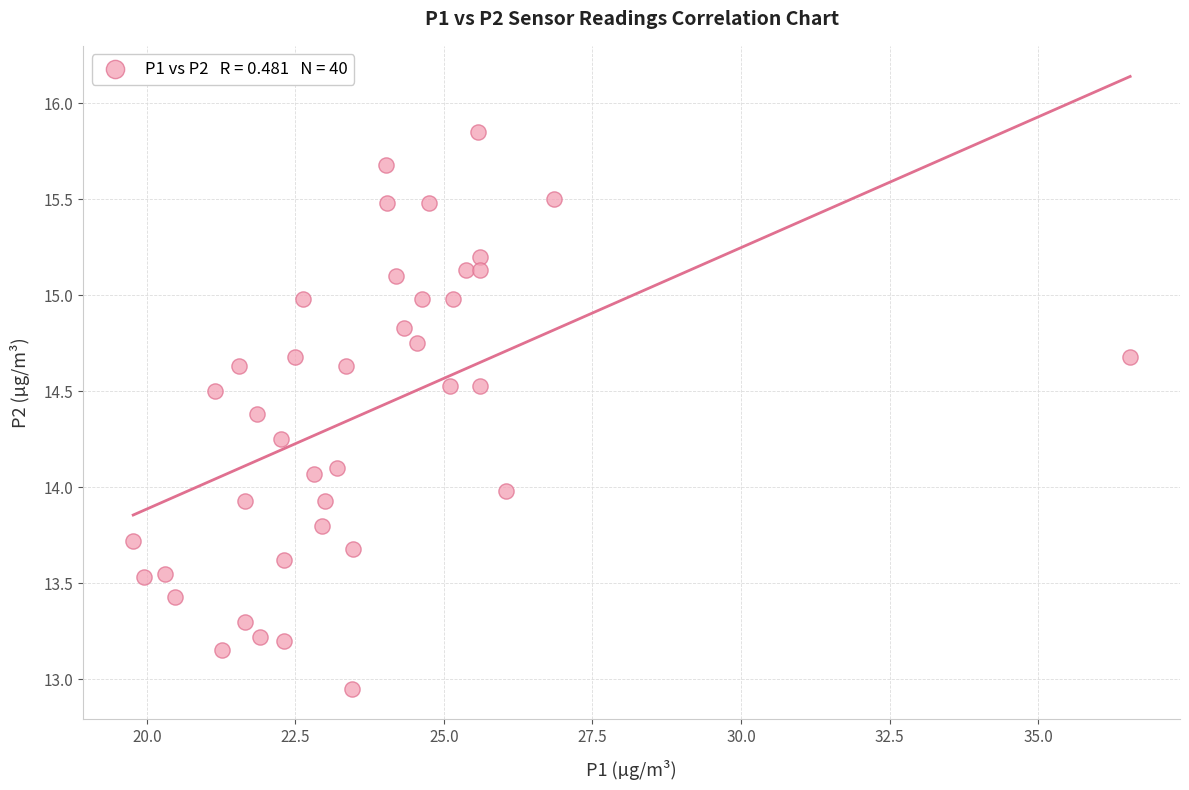

What is the range of Y values (max minus min)?

2.9